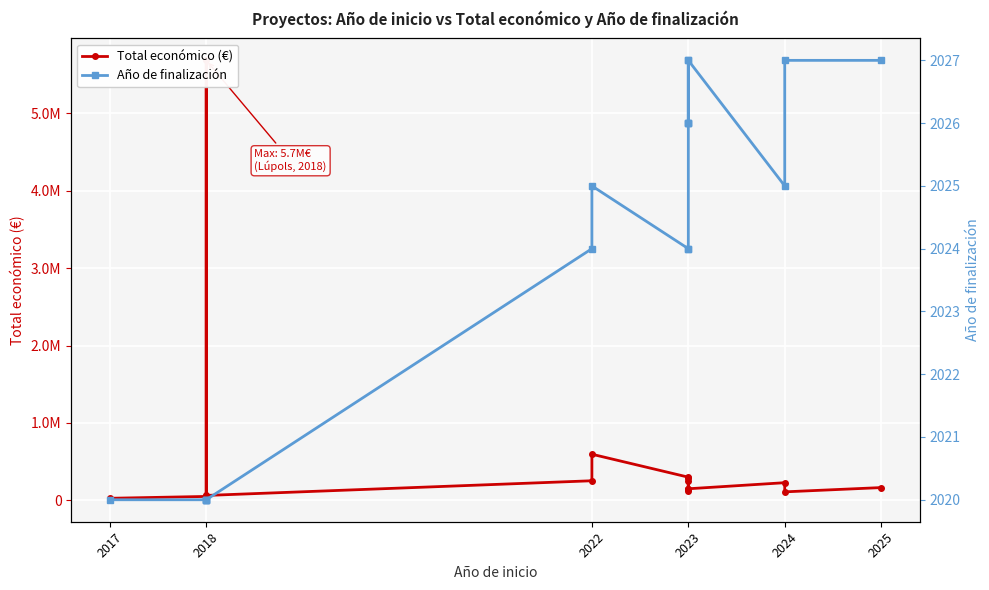

What is the average value of the Año de finalización series?

2024